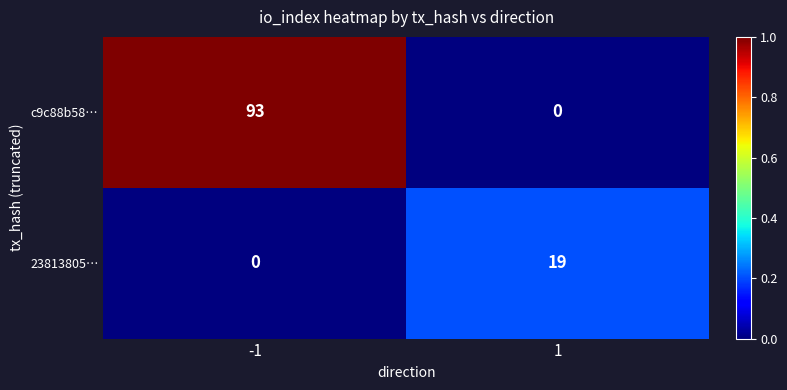

Read the c9c88b58… value at -1.

93